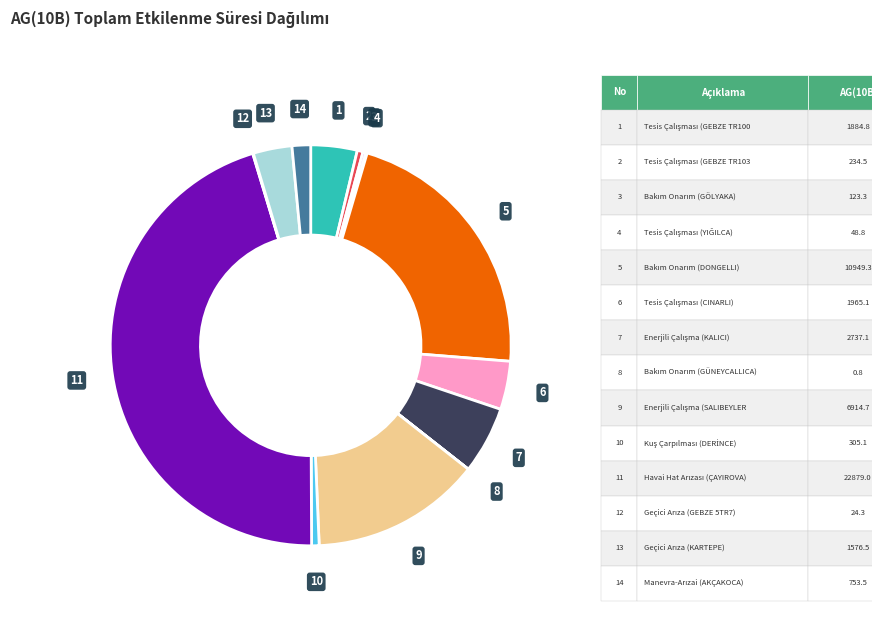

Is there any slice that represents more than half of the pie?

No